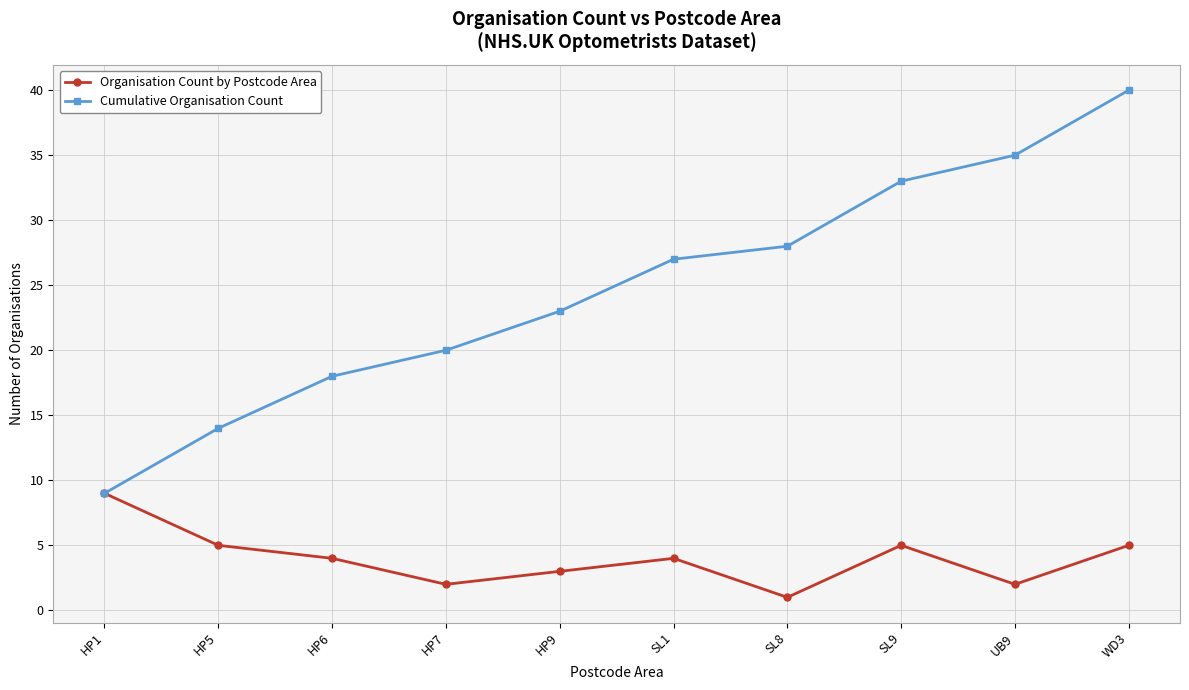

List the series in order of their overall mean, lowest first.

Organisation Count by Postcode Area, Cumulative Organisation Count